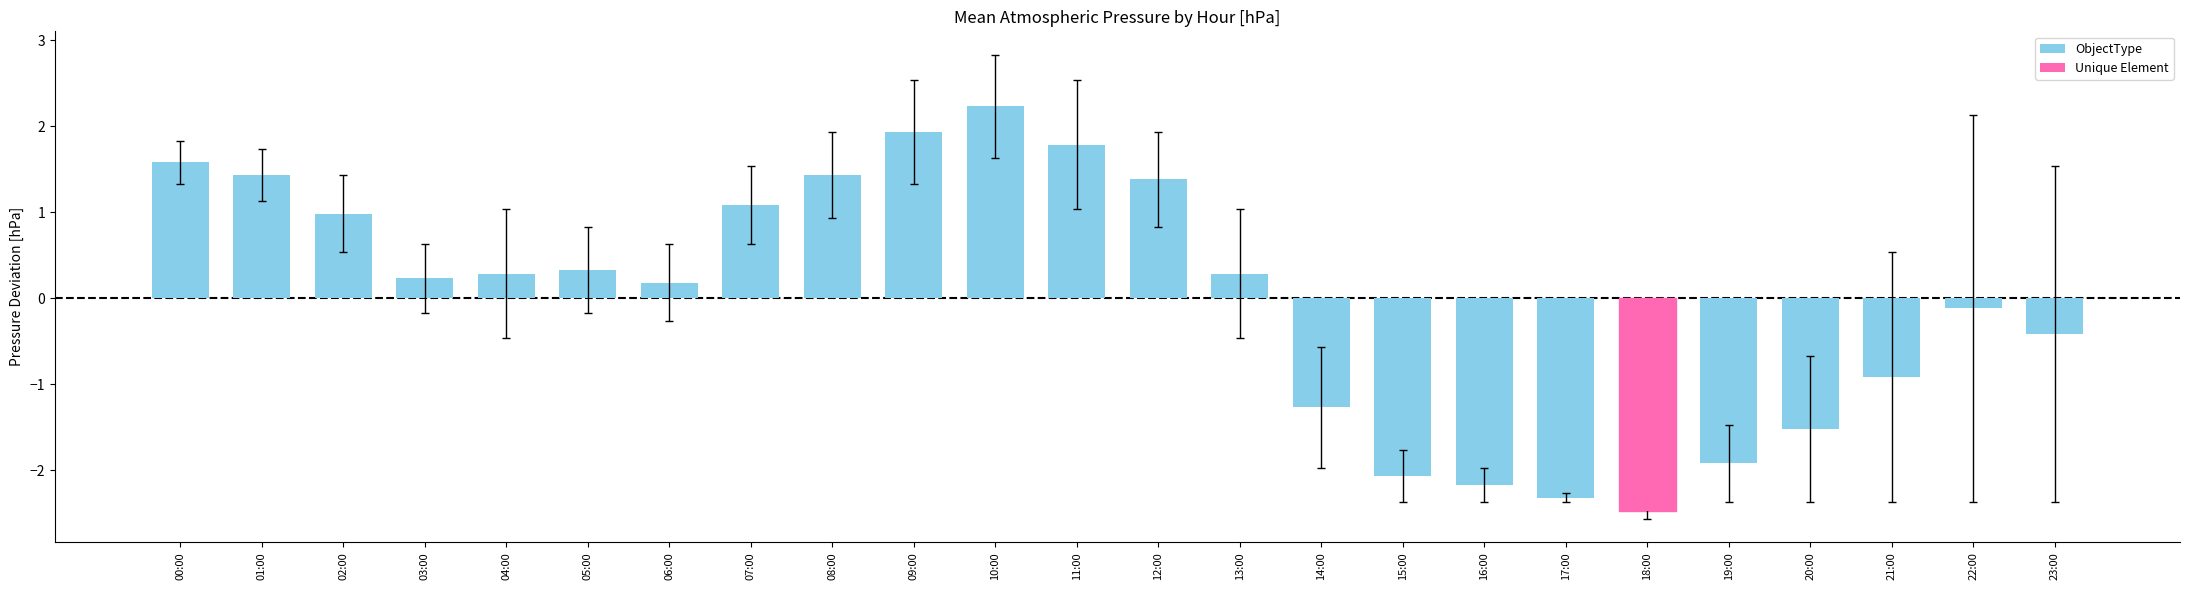

How many data points does each series have?

24